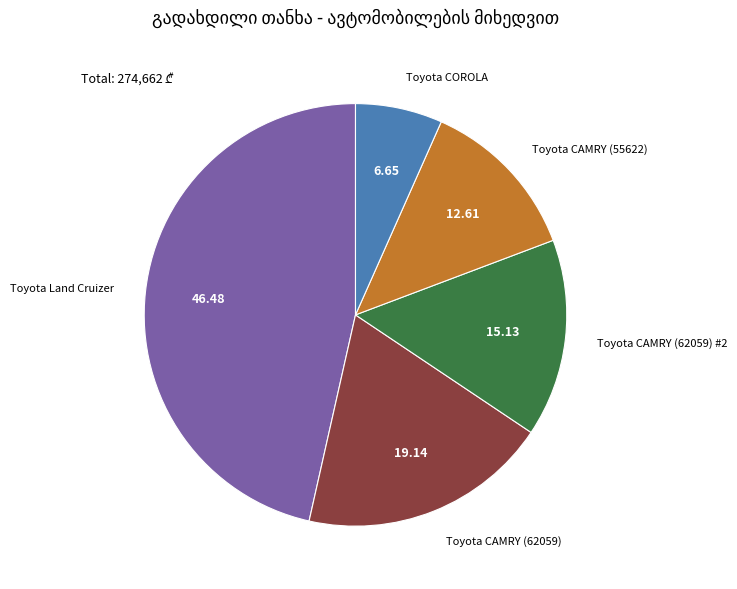

Is it true that Toyota CAMRY (55622) is 3% of the pie?

False